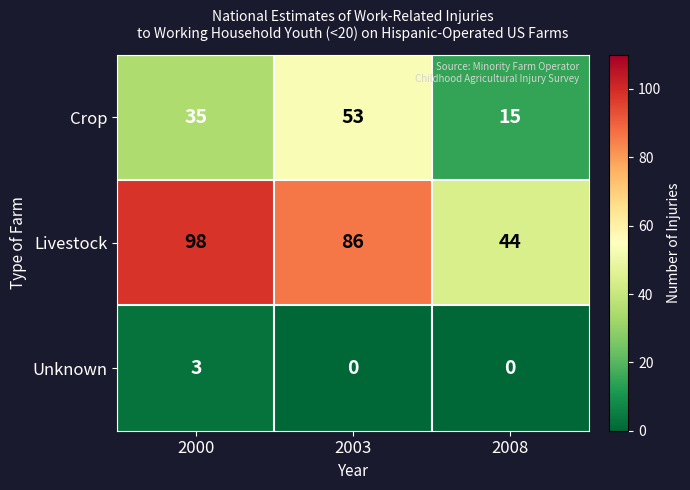

At how many categories does at least one series exceed 67?

2